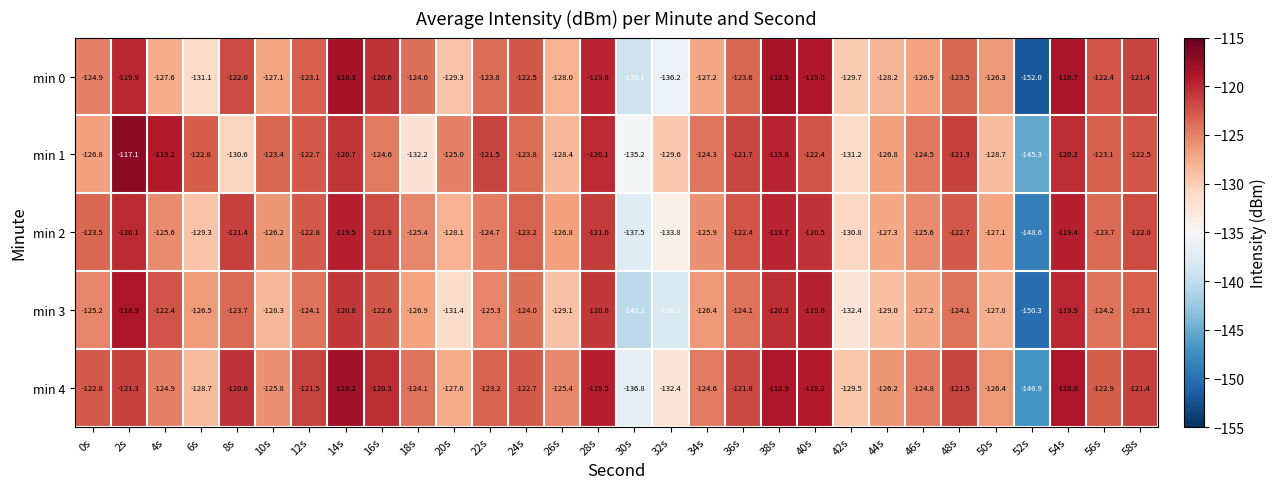

At 54s, list the series in order from smallest to largest.

min 1, min 3, min 2, min 4, min 0